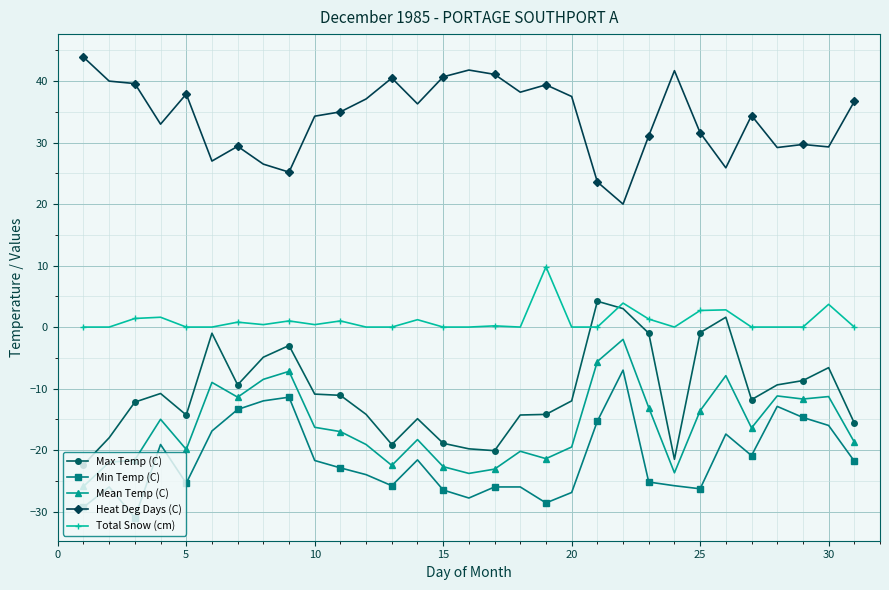

Which series has the largest total across all categories?

Heat Deg Days (C)